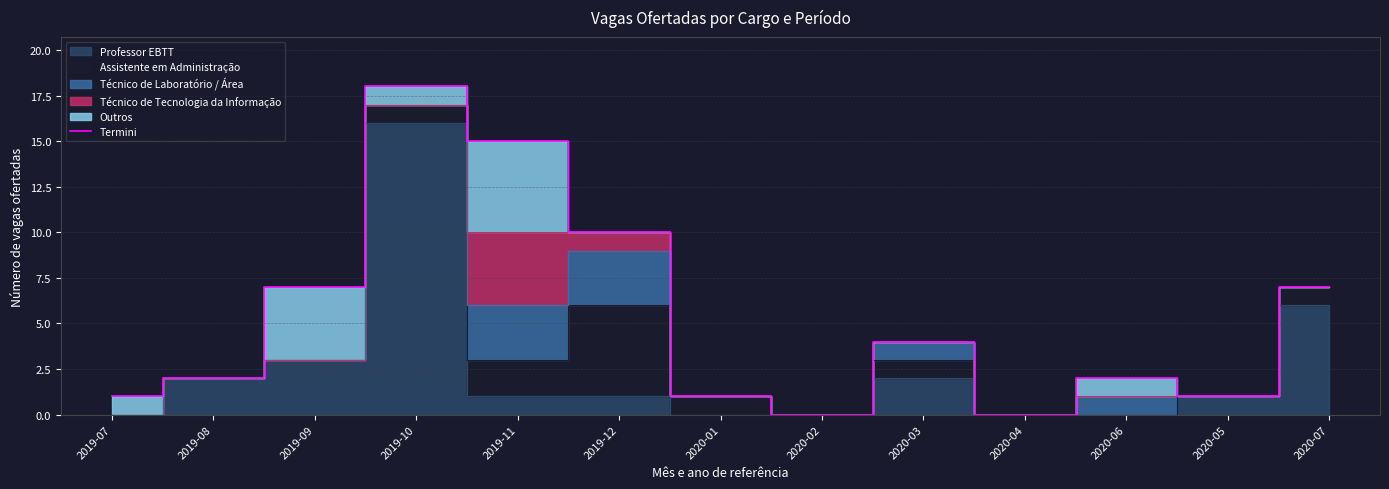

Reading left to right, extract all data points from this chart.

2019-07=1	2019-08=2	2019-09=7	2019-10=18	2019-11=15	2019-12=10	2020-01=1	2020-02=0	2020-03=4	2020-04=0	2020-06=2	2020-05=1	2020-07=7